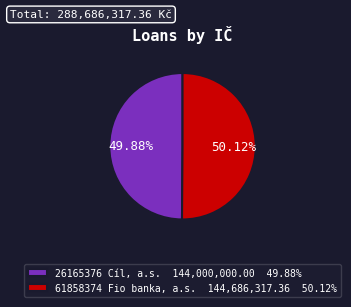

The 26165376 Cíl, a.s. slice represents 50% of the pie. True or false?

True